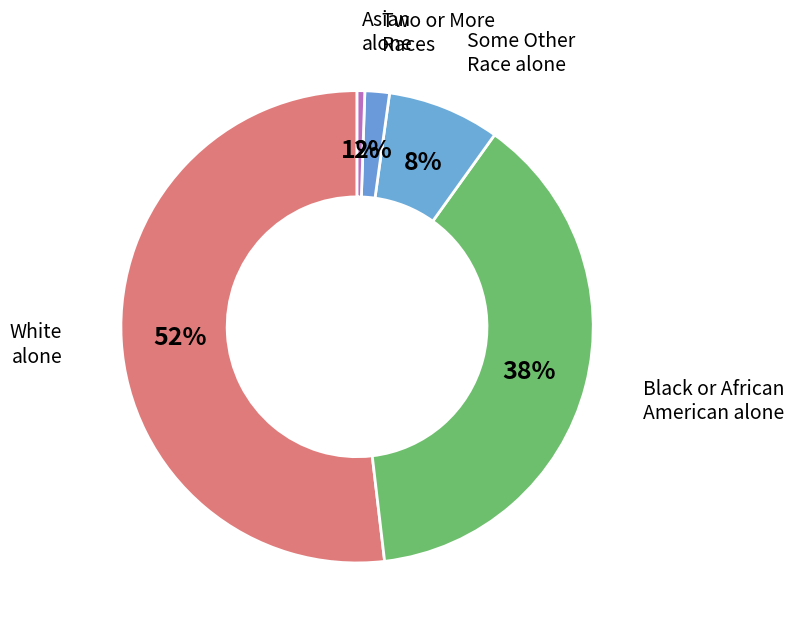

Count the number of slices in the pie.

5